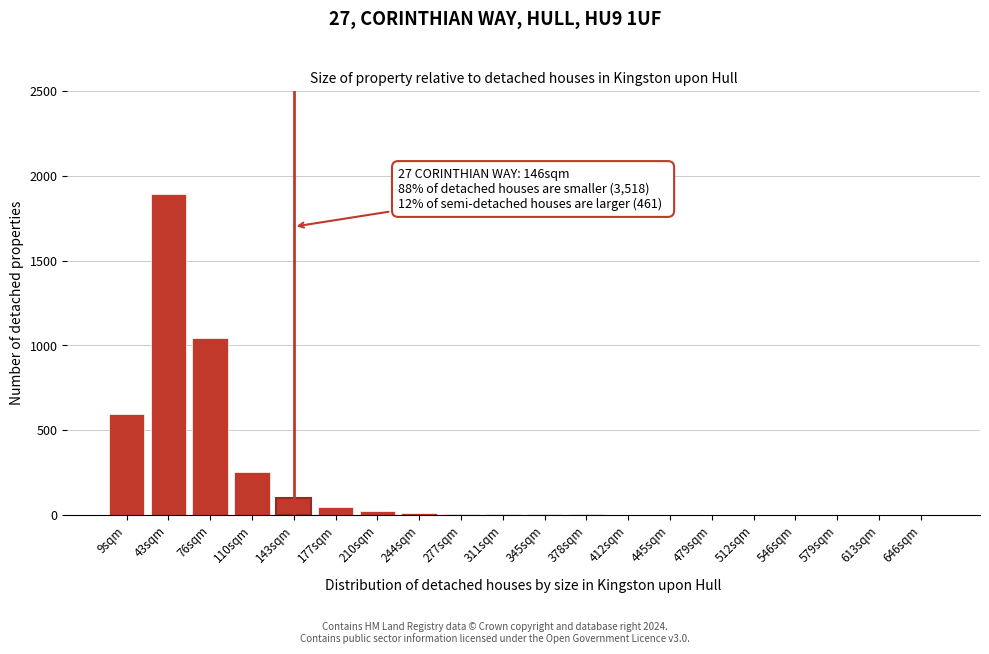

Which label corresponds to the largest value in the chart?

43sqm